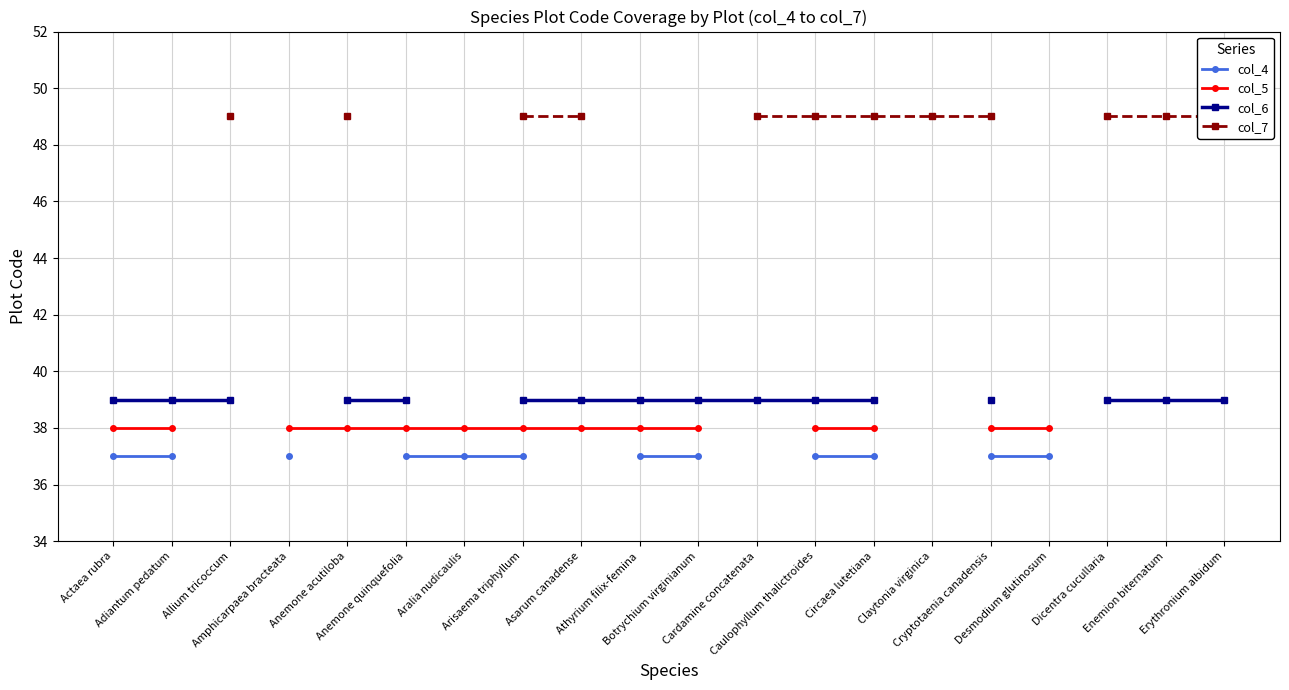

What position from the left is Circaea lutetiana?

14